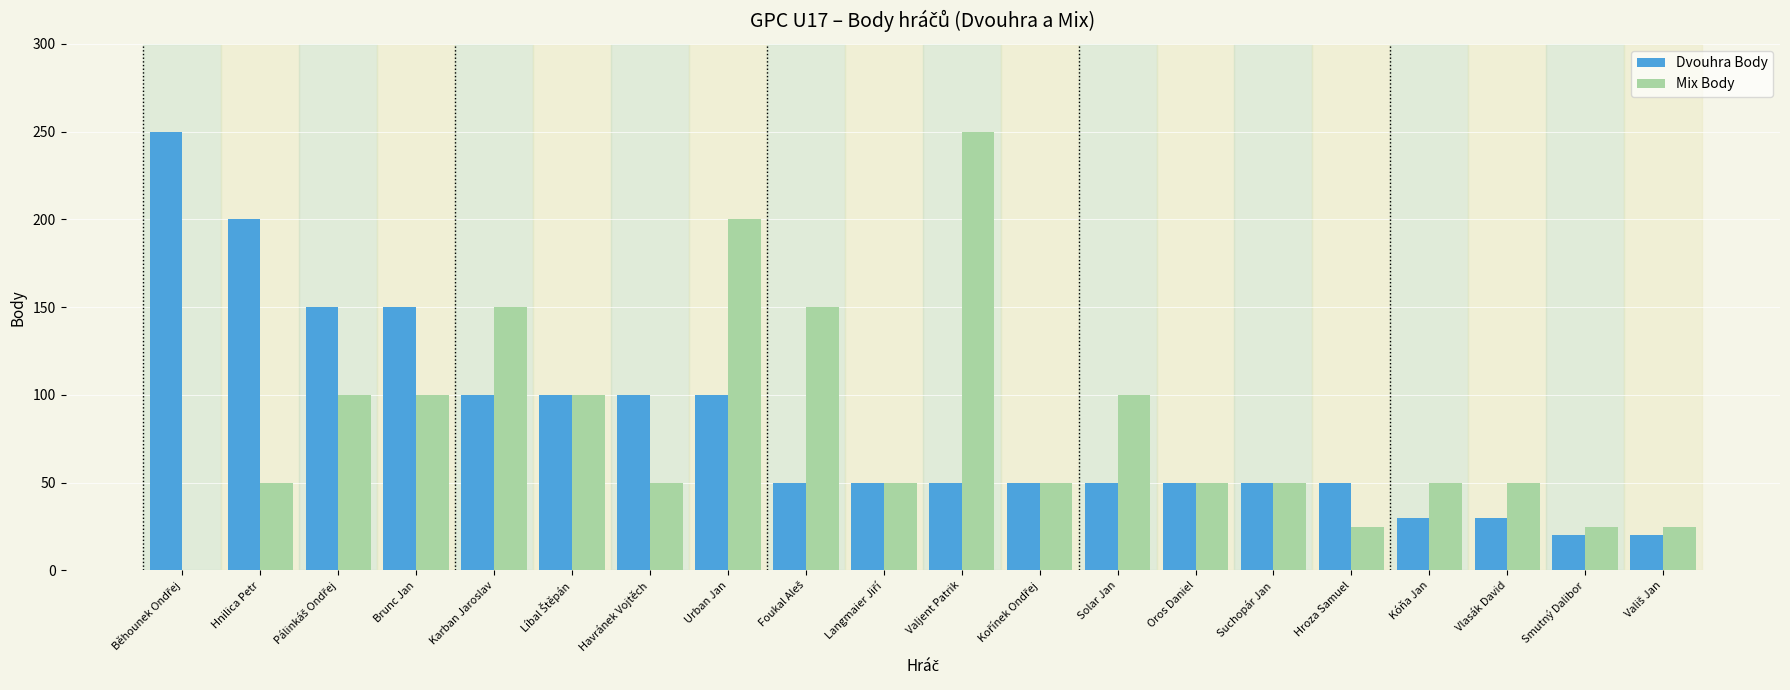

What is the sum of all Dvouhra Body values?

1650